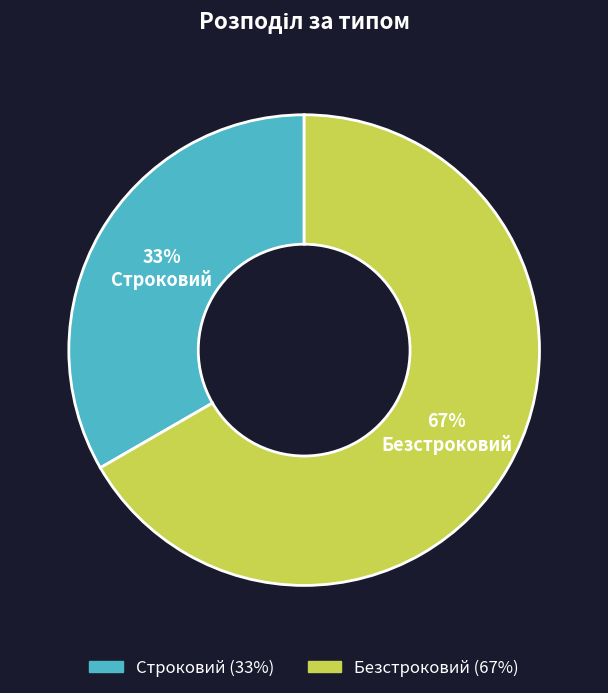

True or false: Строковий accounts for 45% of the total.

False